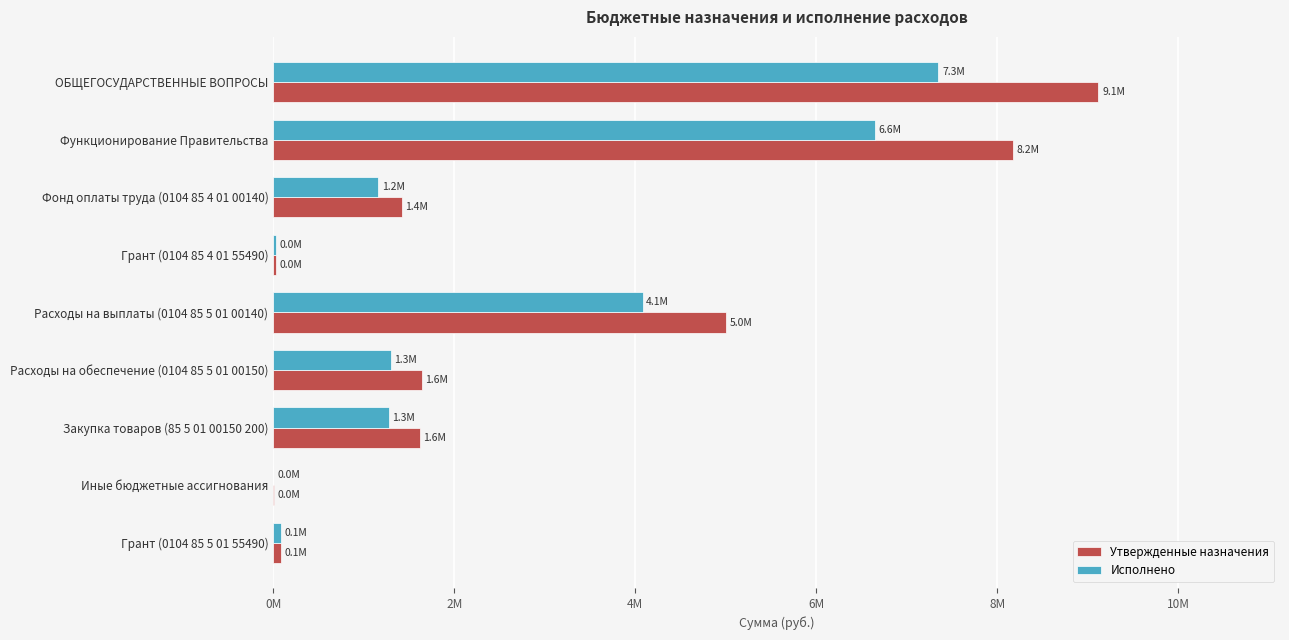

Reading left to right, transcribe all the data shown in this chart.

Утвержденные назначения: 9117463.0	8174788.1	1420000.0	32810.4	5000000.0	1637957.1	1616507.1	3000.0	84020.6
Исполнено: 7348449.9	6649462.0	1156162.2	32810.4	4079794.2	1296674.6	1276971.6	1253.0	84020.6